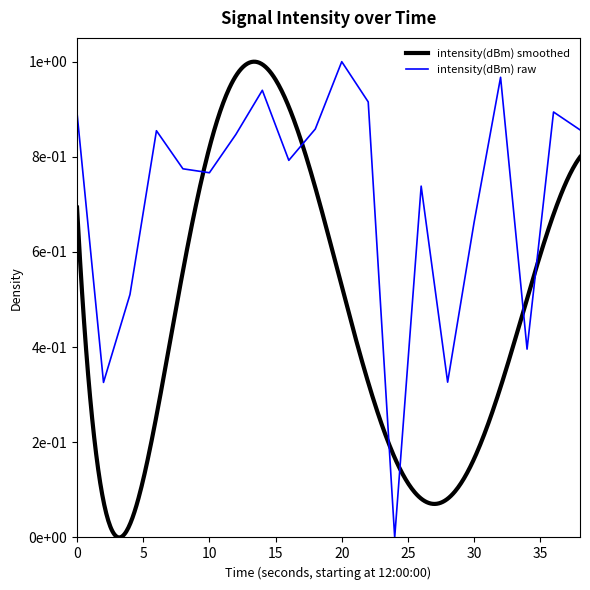

Reading left to right, transcribe all the data shown in this chart.

0.9	0.3	0.5	0.9	0.8	0.8	0.8	0.9	0.8	0.9	1.0	0.9	0.0	0.7	0.3	0.7	1.0	0.4	0.9	0.9